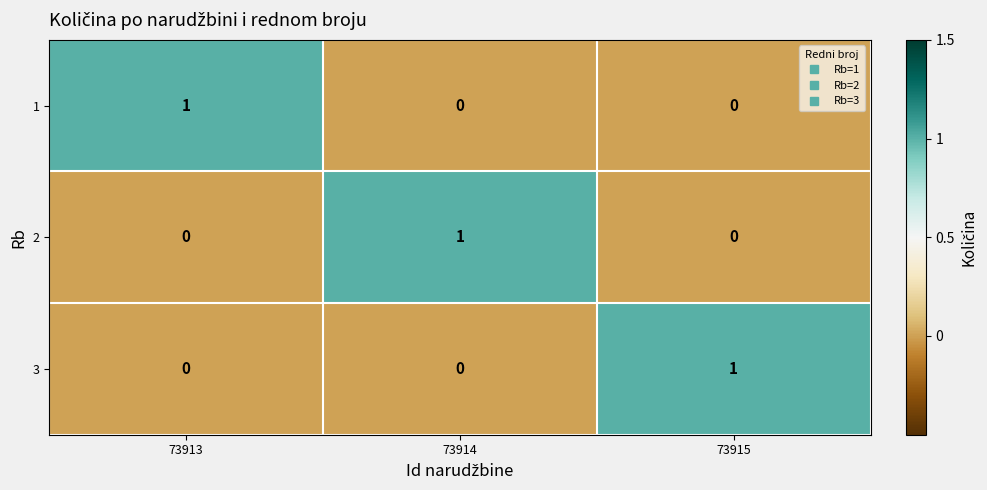

At how many categories does at least one series exceed 0?

3